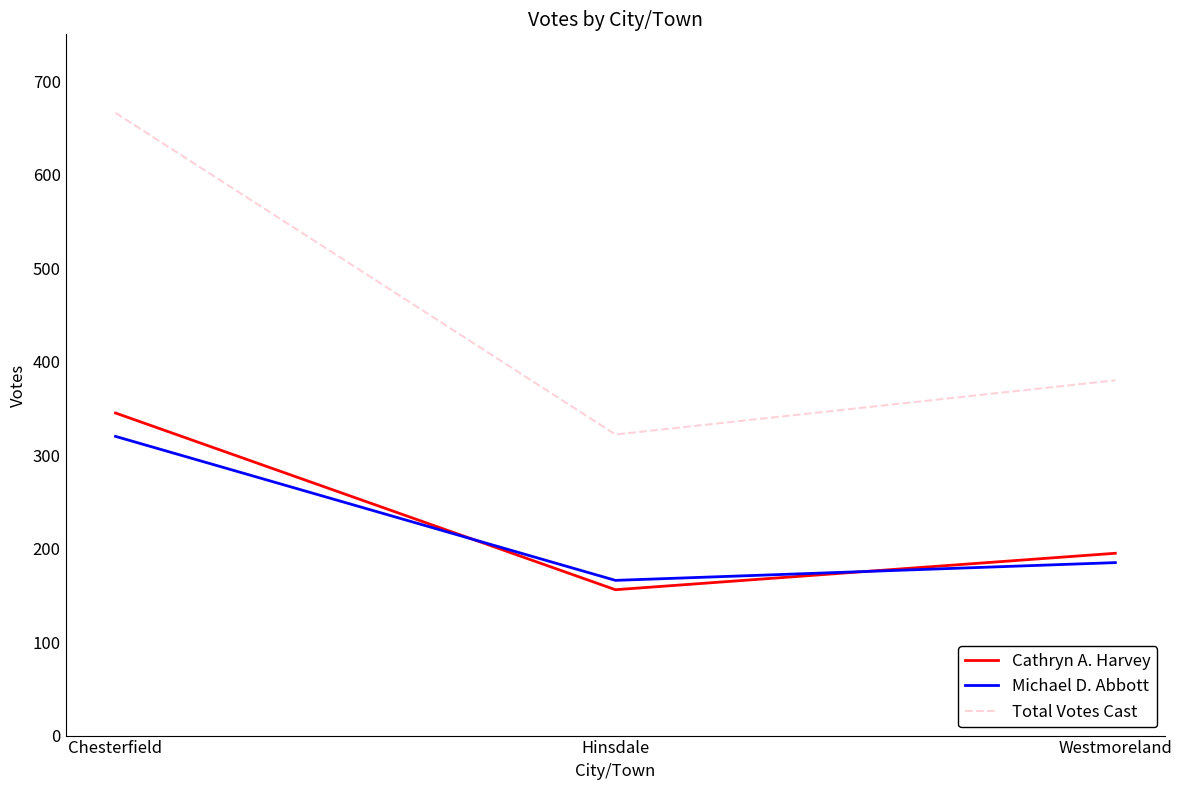

What are all the series names shown in the legend?

Cathryn A. Harvey, Michael D. Abbott, Total Votes Cast